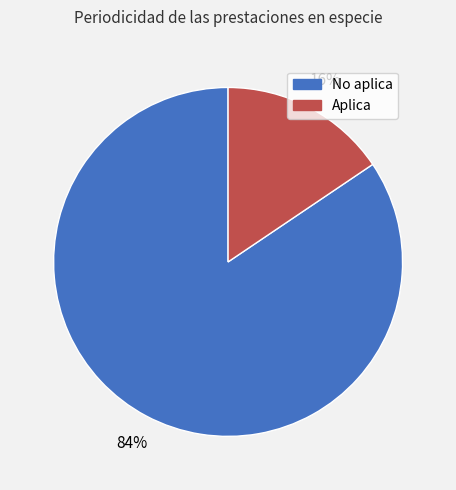

To the nearest percent, what is the combined percentage of Aplica and No aplica?

100%